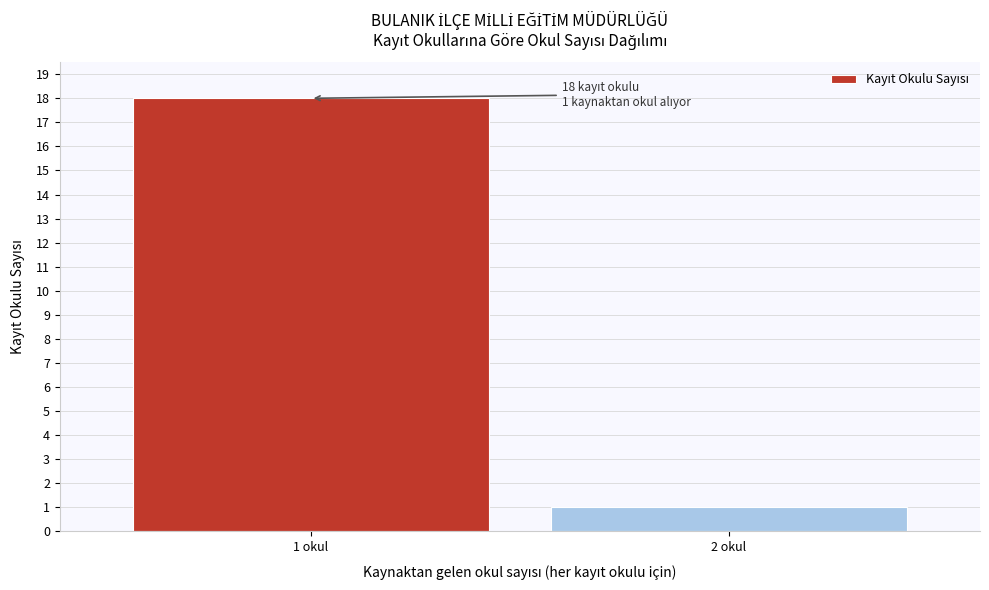

Reading left to right, what are all the values shown in this chart?

1 okul=18	2 okul=1